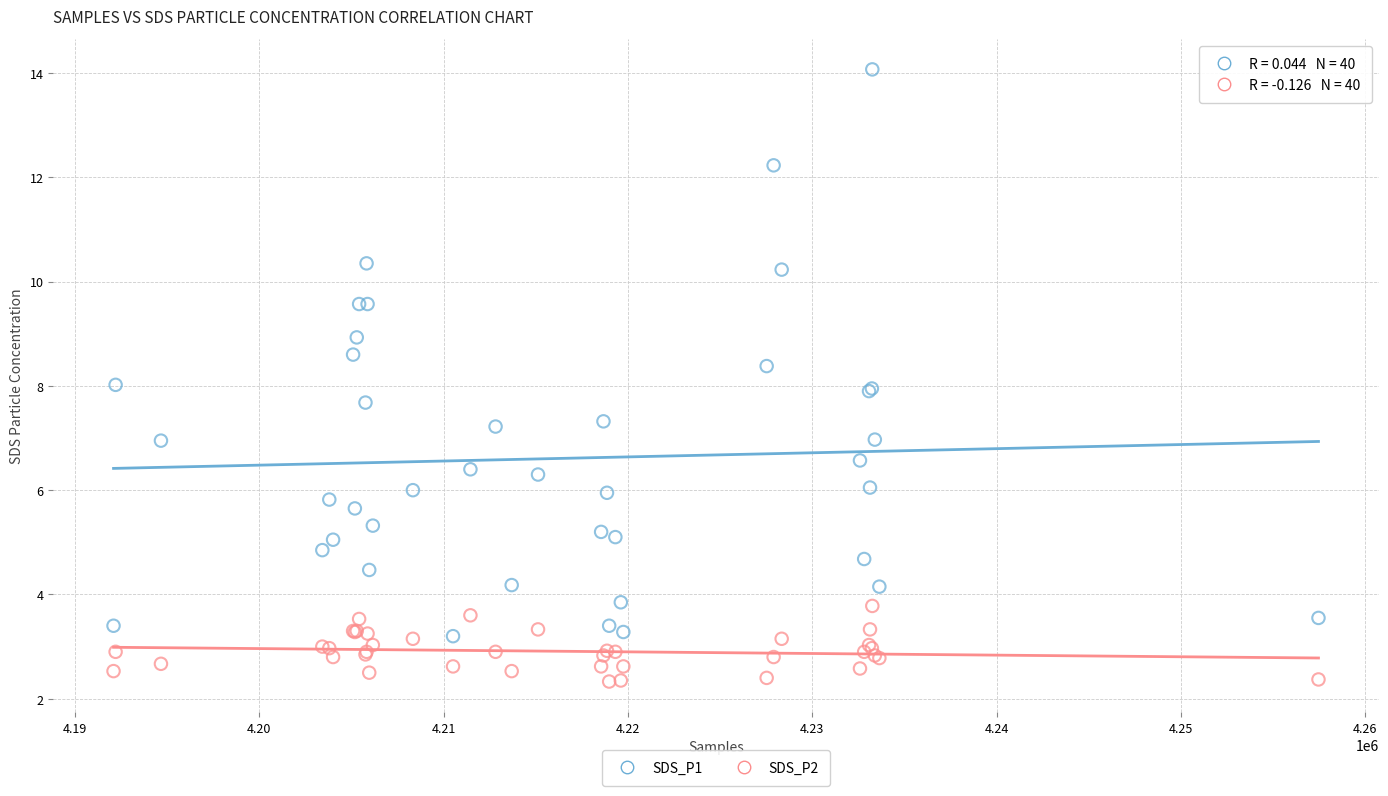

Which series has the largest Y range (max minus min)?

SDS_P1